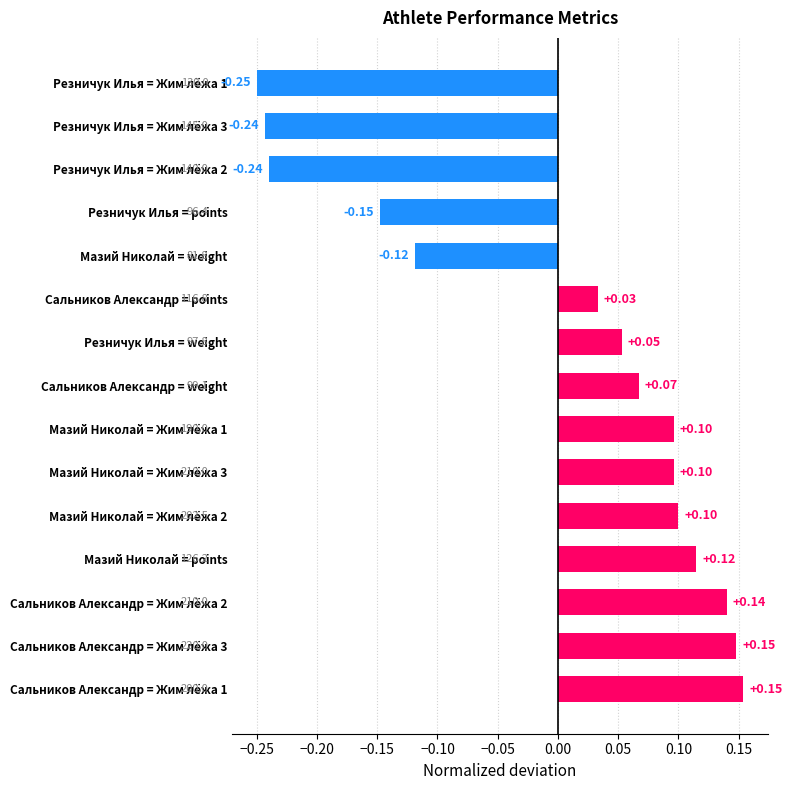

What is the difference between the maximum and minimum values?

0.4